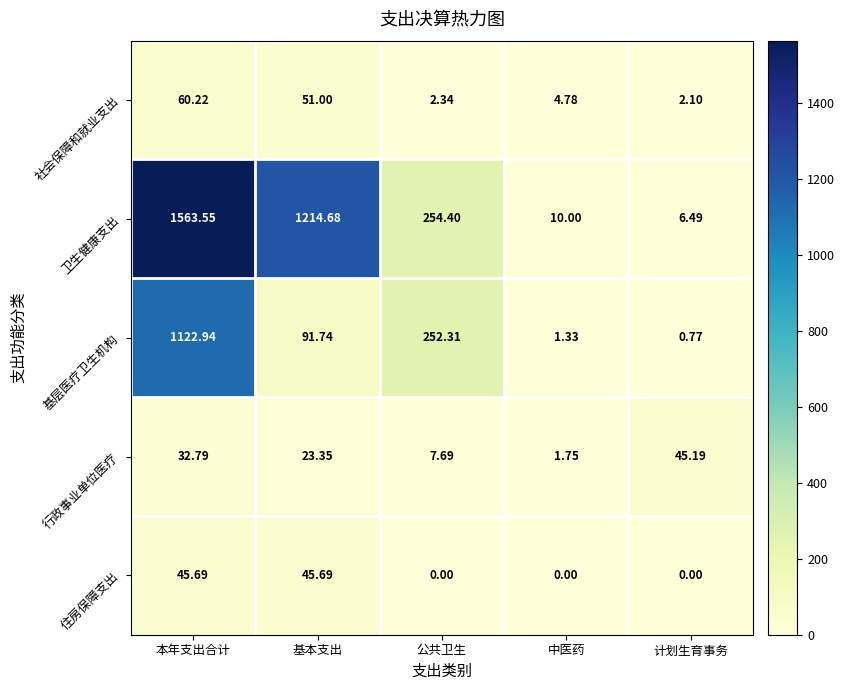

At 本年支出合计, list the series in order from smallest to largest.

行政事业单位医疗, 住房保障支出, 社会保障和就业支出, 基层医疗卫生机构, 卫生健康支出